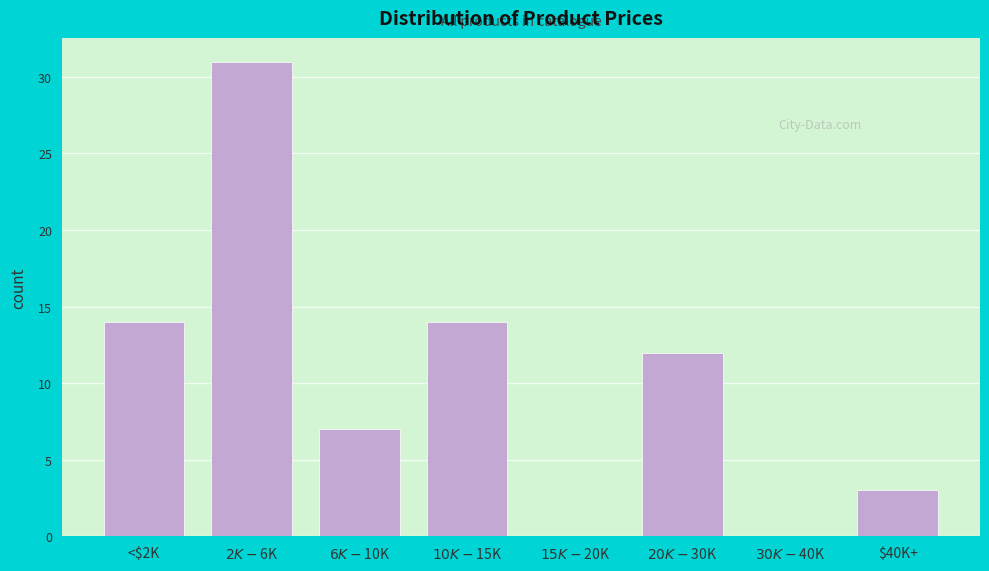

What is the approximate value at <$2K, to the nearest 10?

10